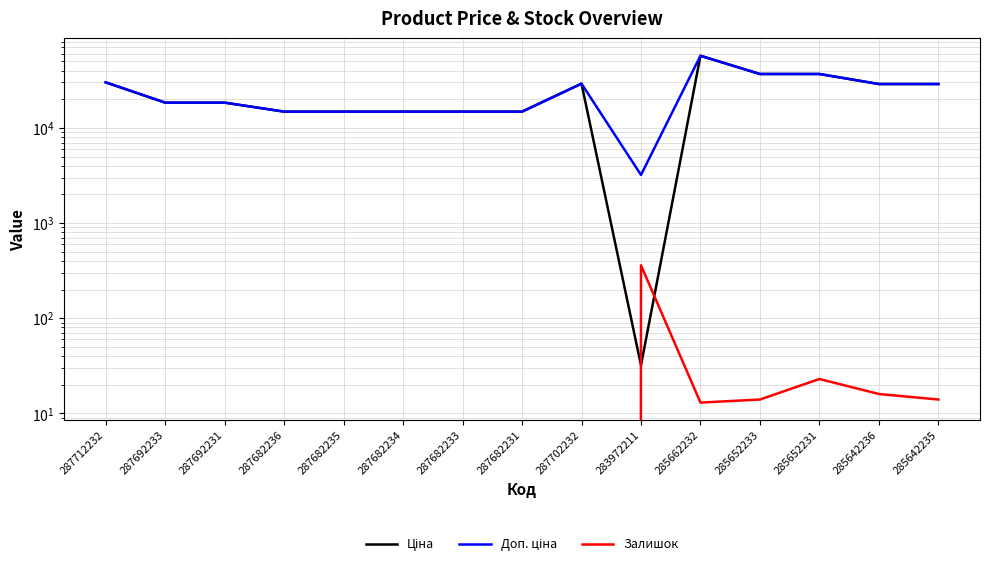

How many intersections are there between Ціна and Залишок?

2